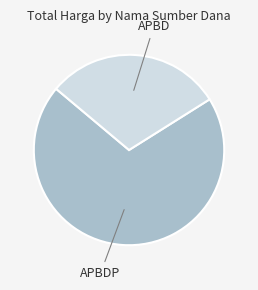

Is there a majority slice in this chart?

Yes